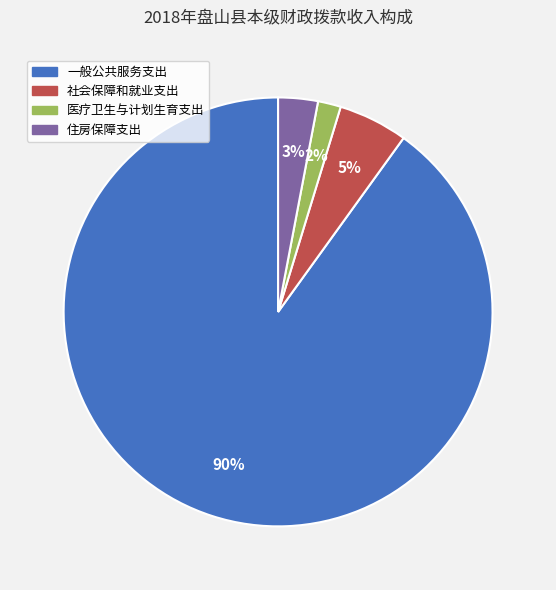

Count the number of slices in the pie.

4